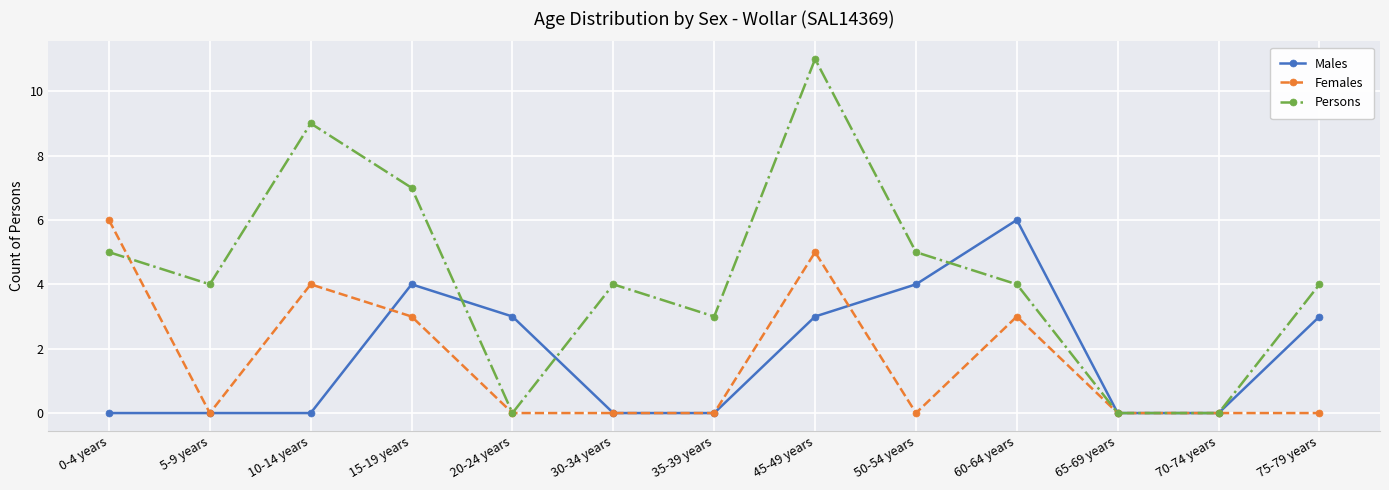

Reading left to right, what are all the values shown in this chart?

Males: 0-4 years=0	5-9 years=0	10-14 years=0	15-19 years=4	20-24 years=3	30-34 years=0	35-39 years=0	45-49 years=3	50-54 years=4	60-64 years=6	65-69 years=0	70-74 years=0	75-79 years=3
Females: 0-4 years=6	5-9 years=0	10-14 years=4	15-19 years=3	20-24 years=0	30-34 years=0	35-39 years=0	45-49 years=5	50-54 years=0	60-64 years=3	65-69 years=0	70-74 years=0	75-79 years=0
Persons: 0-4 years=5	5-9 years=4	10-14 years=9	15-19 years=7	20-24 years=0	30-34 years=4	35-39 years=3	45-49 years=11	50-54 years=5	60-64 years=4	65-69 years=0	70-74 years=0	75-79 years=4